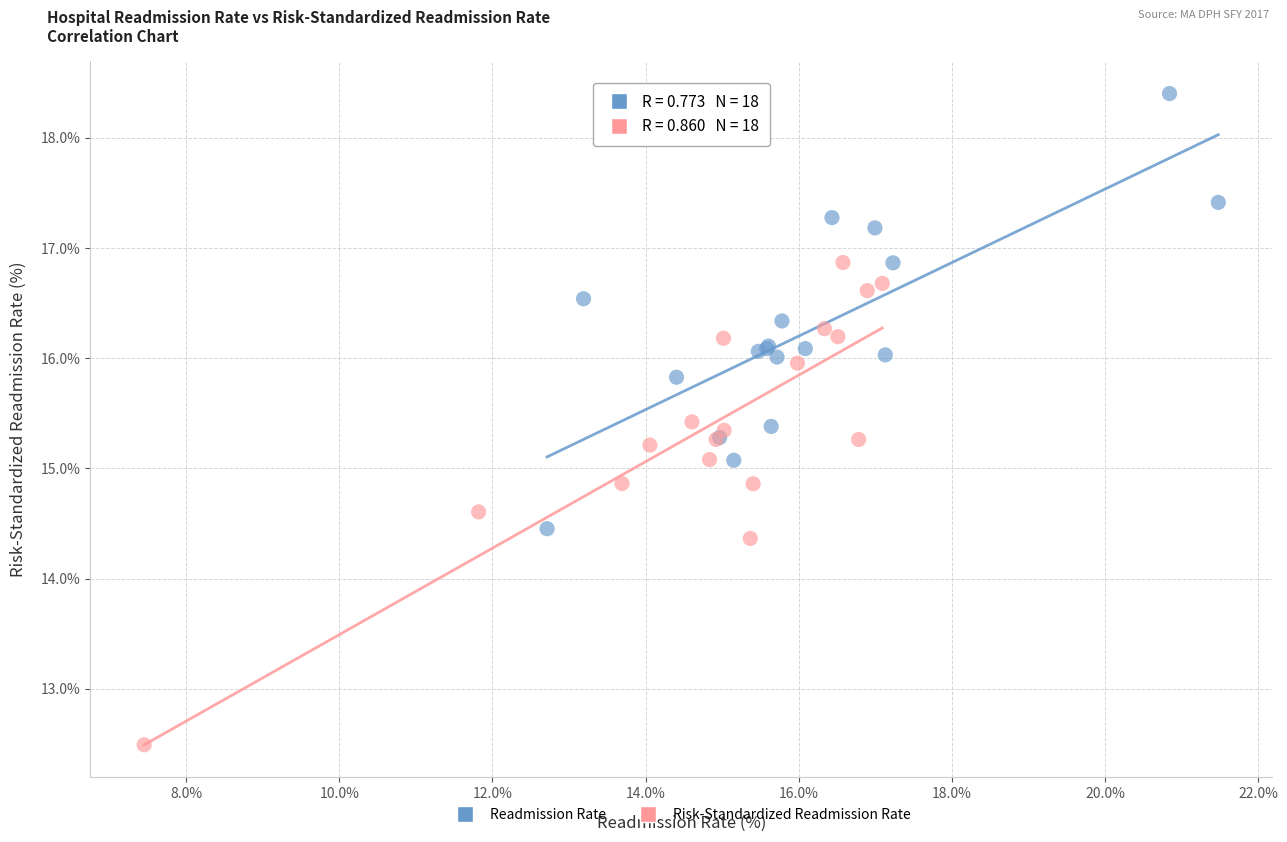

Which series contains the highest Y value?

Readmission Rate